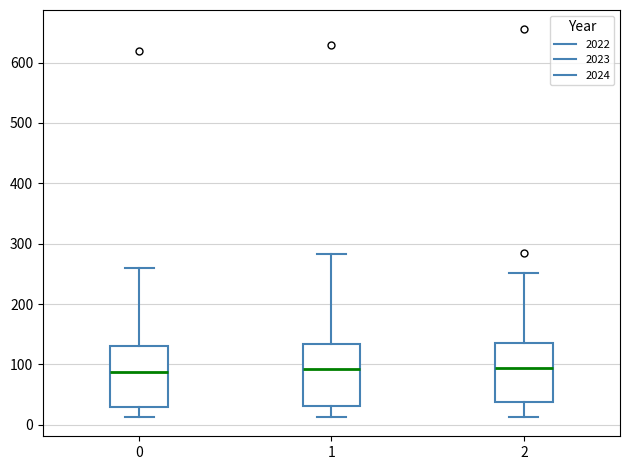

Reading left to right, read every box against the y-axis: the position of its median line, the range the box covers, and the ends of its whiskers. The values are not printed on the chart, so give them approximately, as read against the axis.

0: median 90, box 30 to 130, whiskers 10 to 260
1: median 90, box 30 to 130, whiskers 10 to 280
2: median 90, box 40 to 140, whiskers 10 to 250